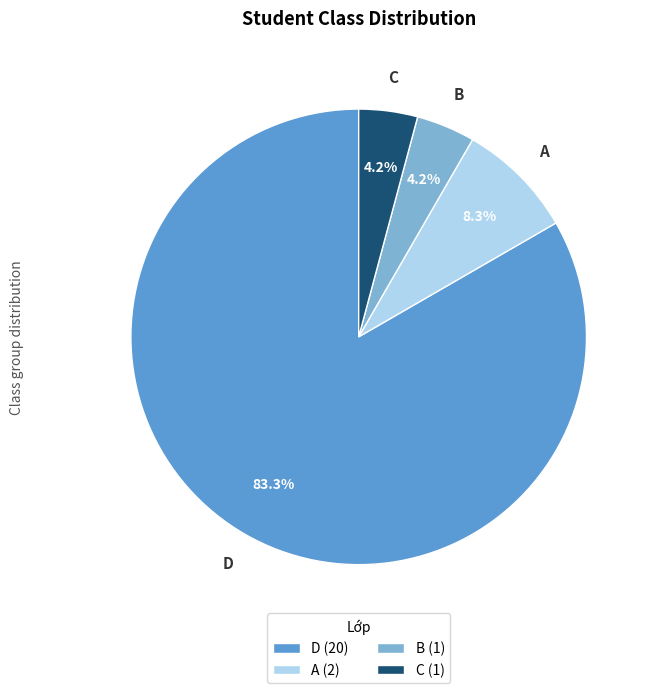

How much of the chart is everything except A?

91.7%